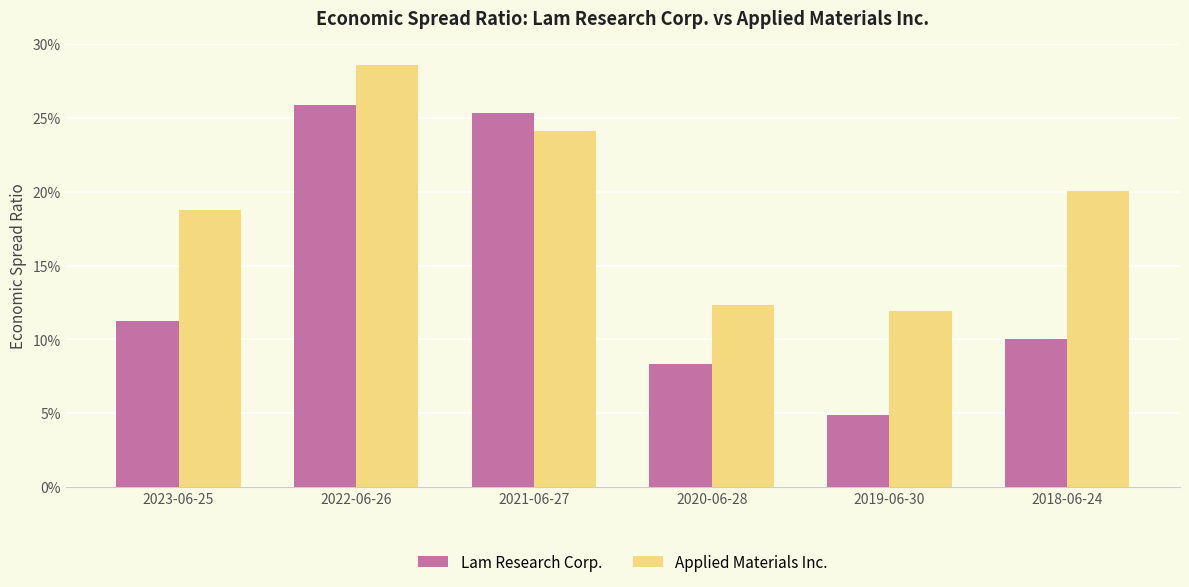

What is the label of the 3rd bar from the right?

2020-06-28